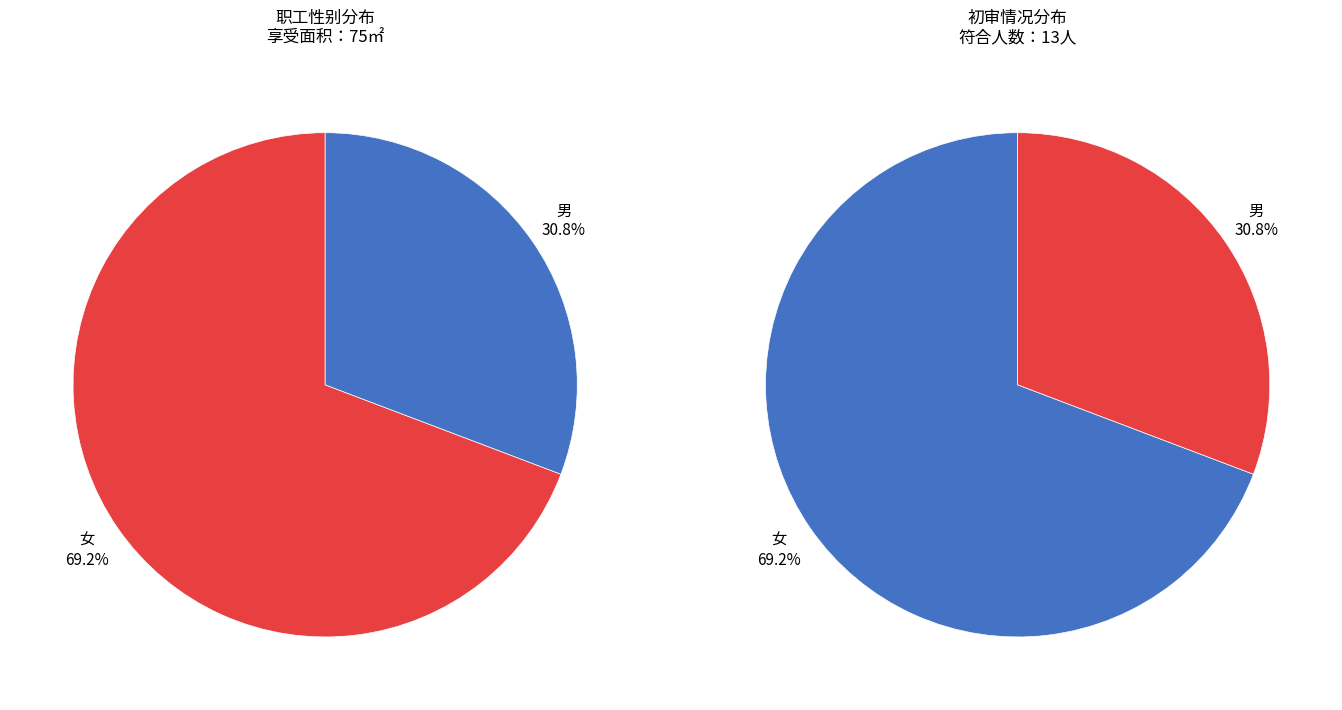

Which category has the biggest portion of the pie?

女